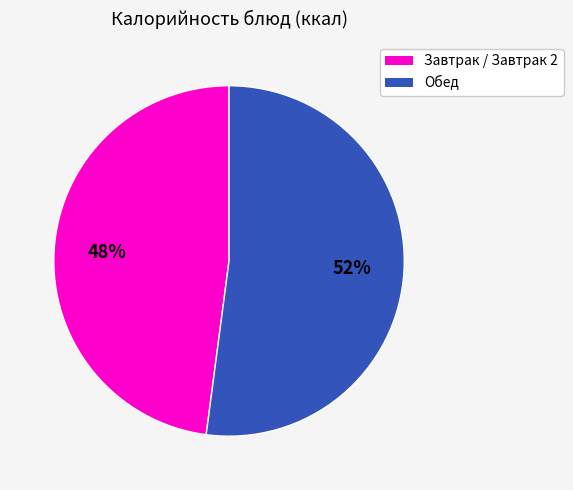

Does any single category account for the majority?

Yes